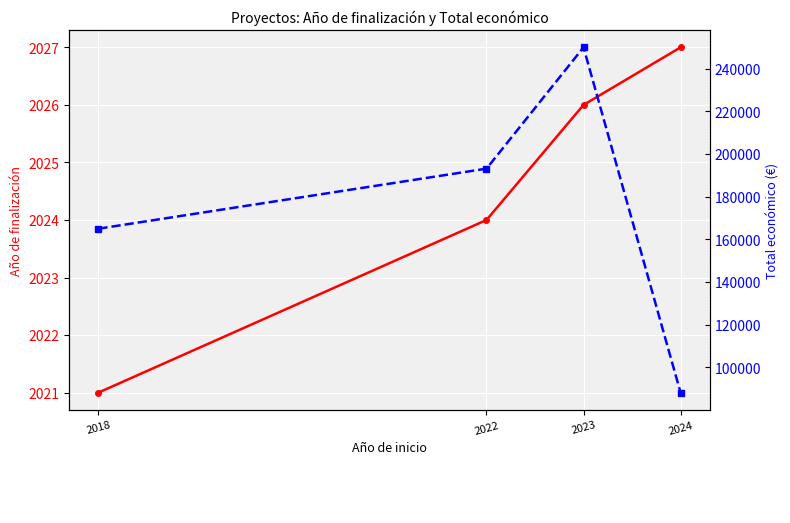

Is the value of Año de finalización at 2024 greater than the value of Total económico at 2024?

No